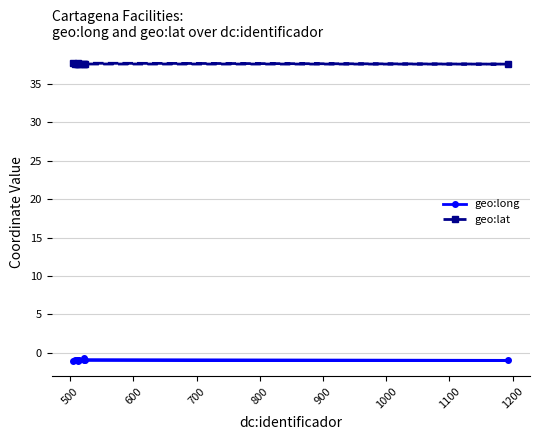

True or false: geo:lat and geo:long intersect in this chart.

False